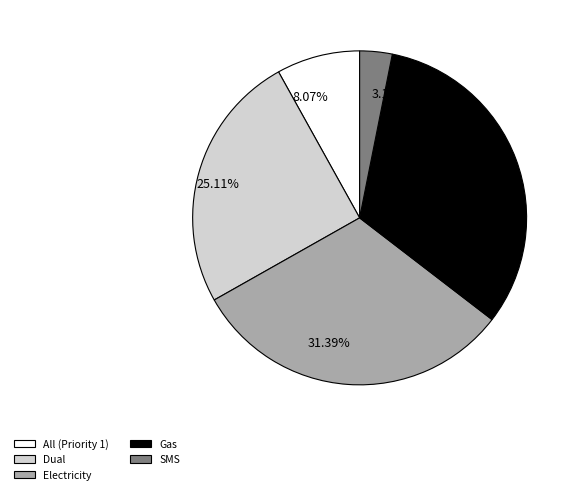

What portion of the pie excludes Dual?

74.9%